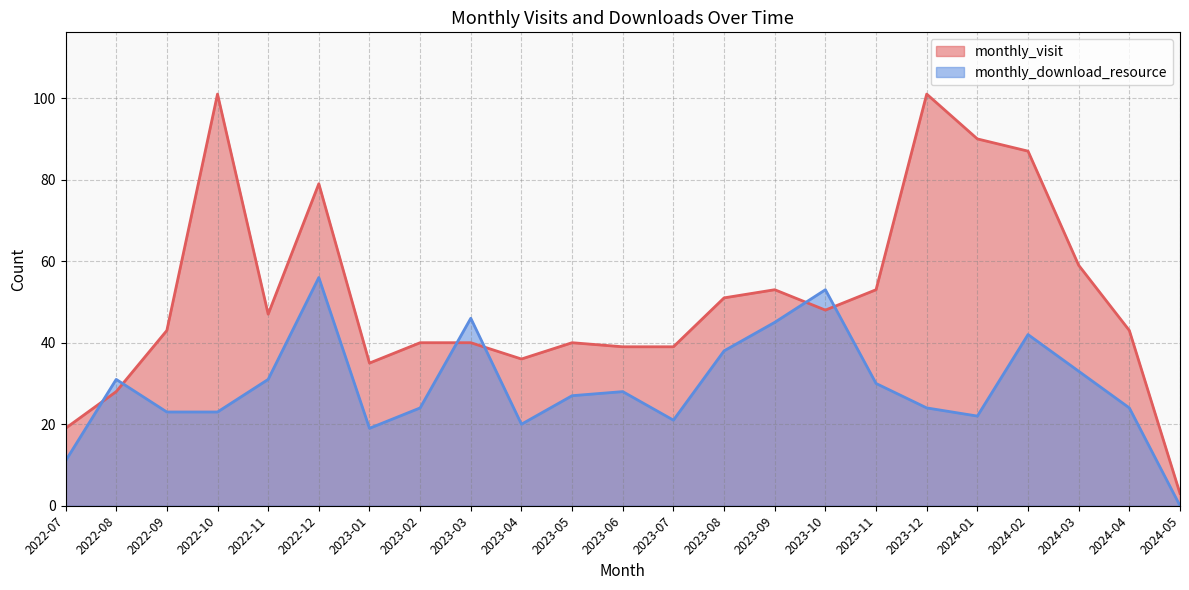

Between 2023-10 and 2024-02, which is larger?

2024-02